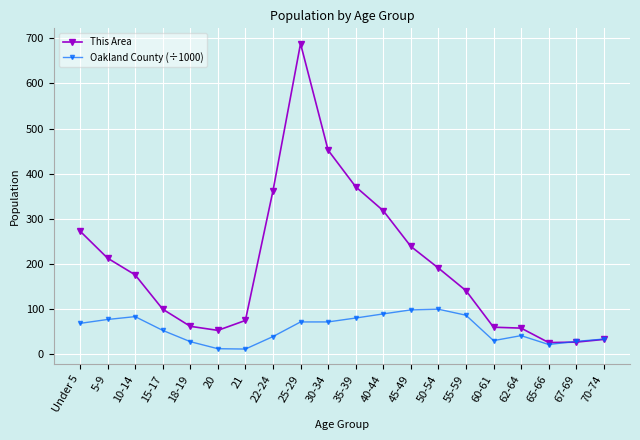

What are all the series names shown in the legend?

This Area, Oakland County (÷1000)